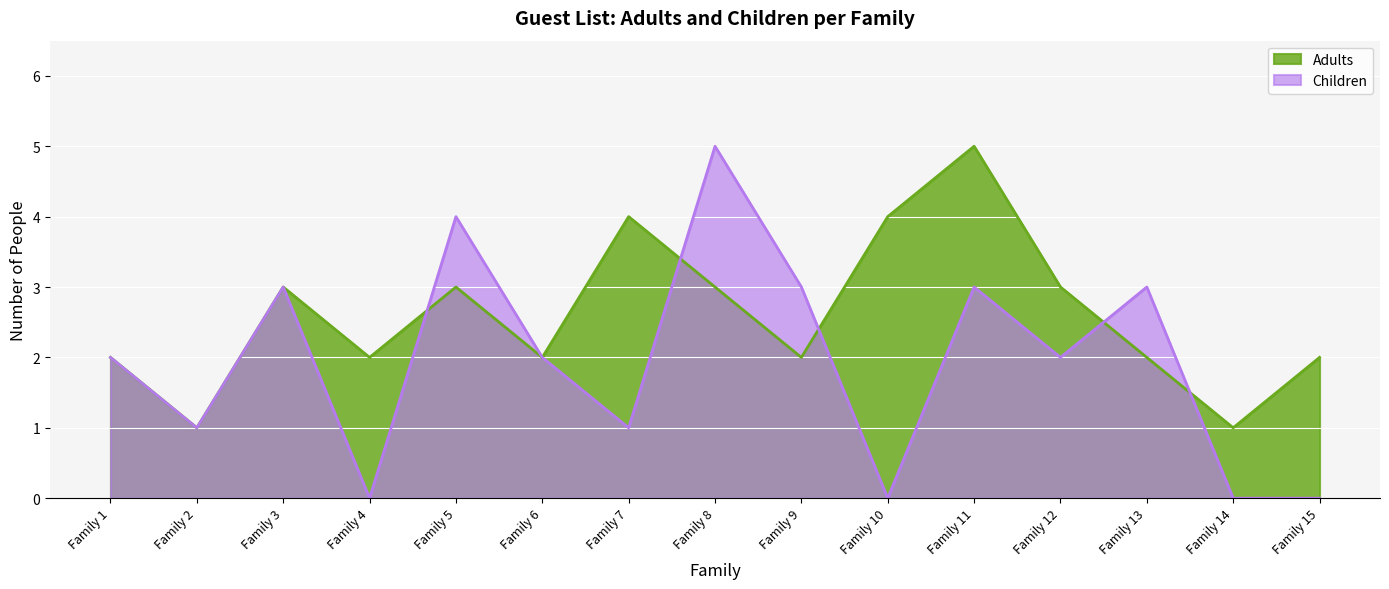

What is the average value of the Children series?

2